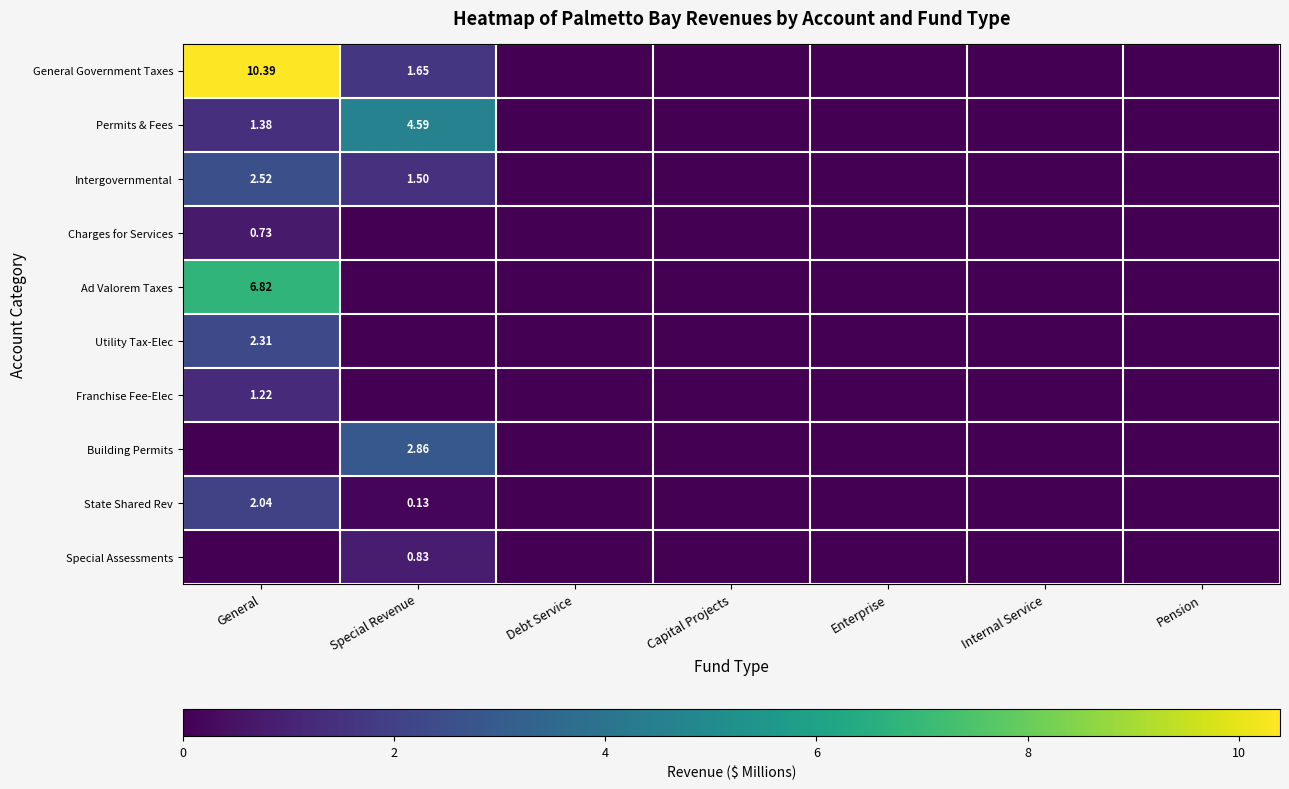

Which series changed the most between Special Revenue and Capital Projects?

Permits & Fees